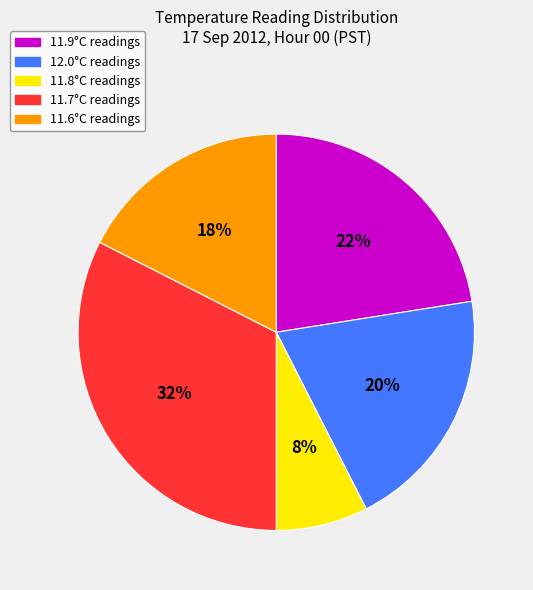

Is there any slice that represents more than half of the pie?

No